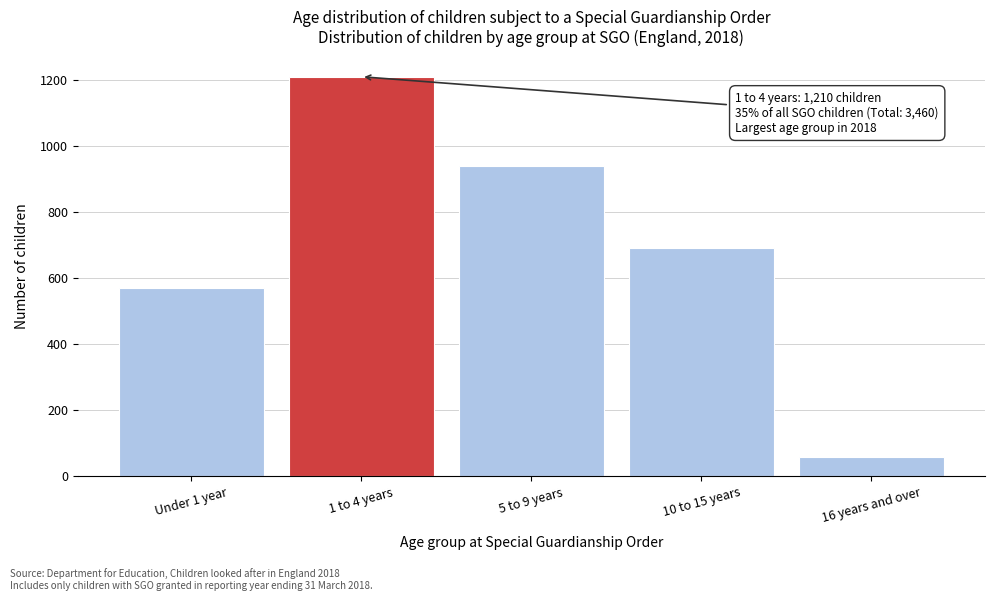

Reading left to right, transcribe all the data shown in this chart.

Under 1 year=570	1 to 4 years=1210	5 to 9 years=940	10 to 15 years=690	16 years and over=60